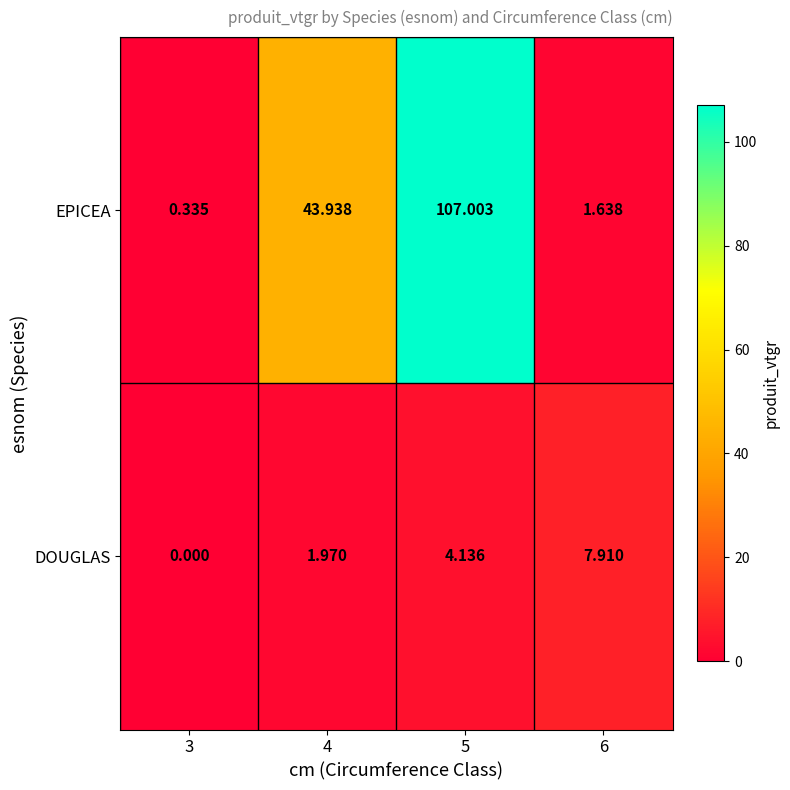

List the series in order of their peak value, highest first.

EPICEA, DOUGLAS